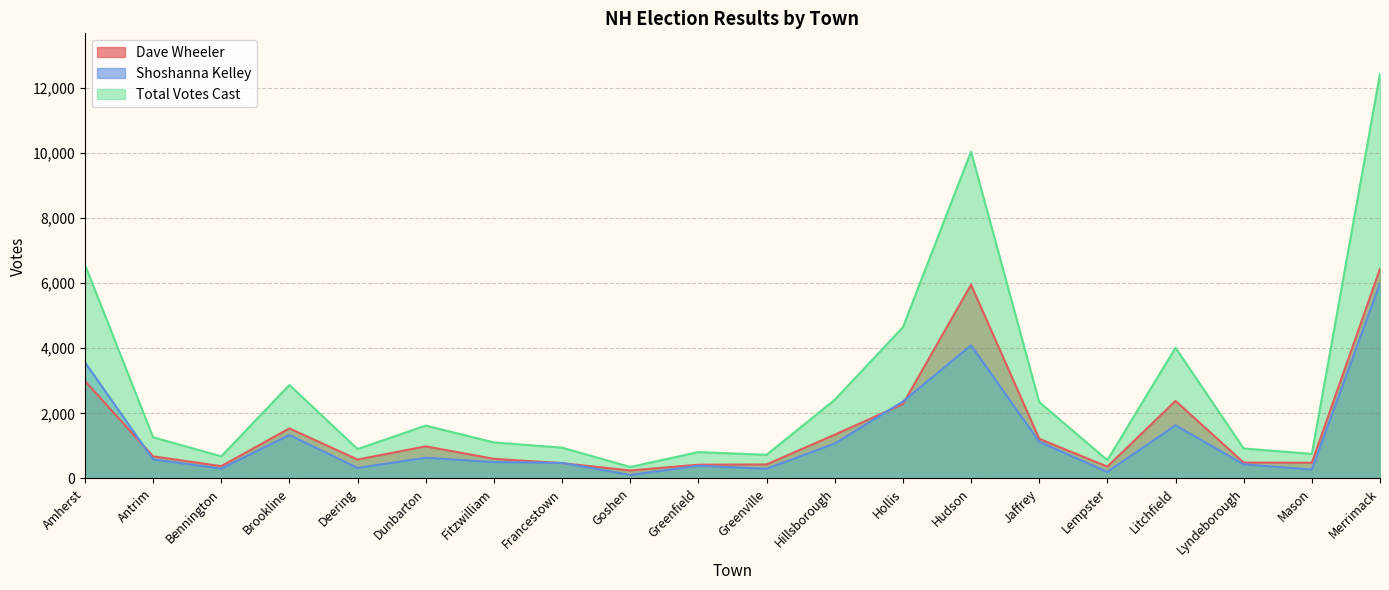

Reading left to right, extract all data points from this chart.

Dave Wheeler: 2995	680	378	1538	581	986	603	469	245	422	429	1344	2283	5952	1219	363	2382	487	482	6447
Shoshanna Kelley: 3571	585	300	1334	321	635	504	477	107	387	296	1071	2362	4091	1129	199	1633	433	272	5989
Total Votes Cast: 6572	1266	678	2872	903	1624	1107	946	352	809	726	2415	4646	10045	2349	562	4017	920	754	12436